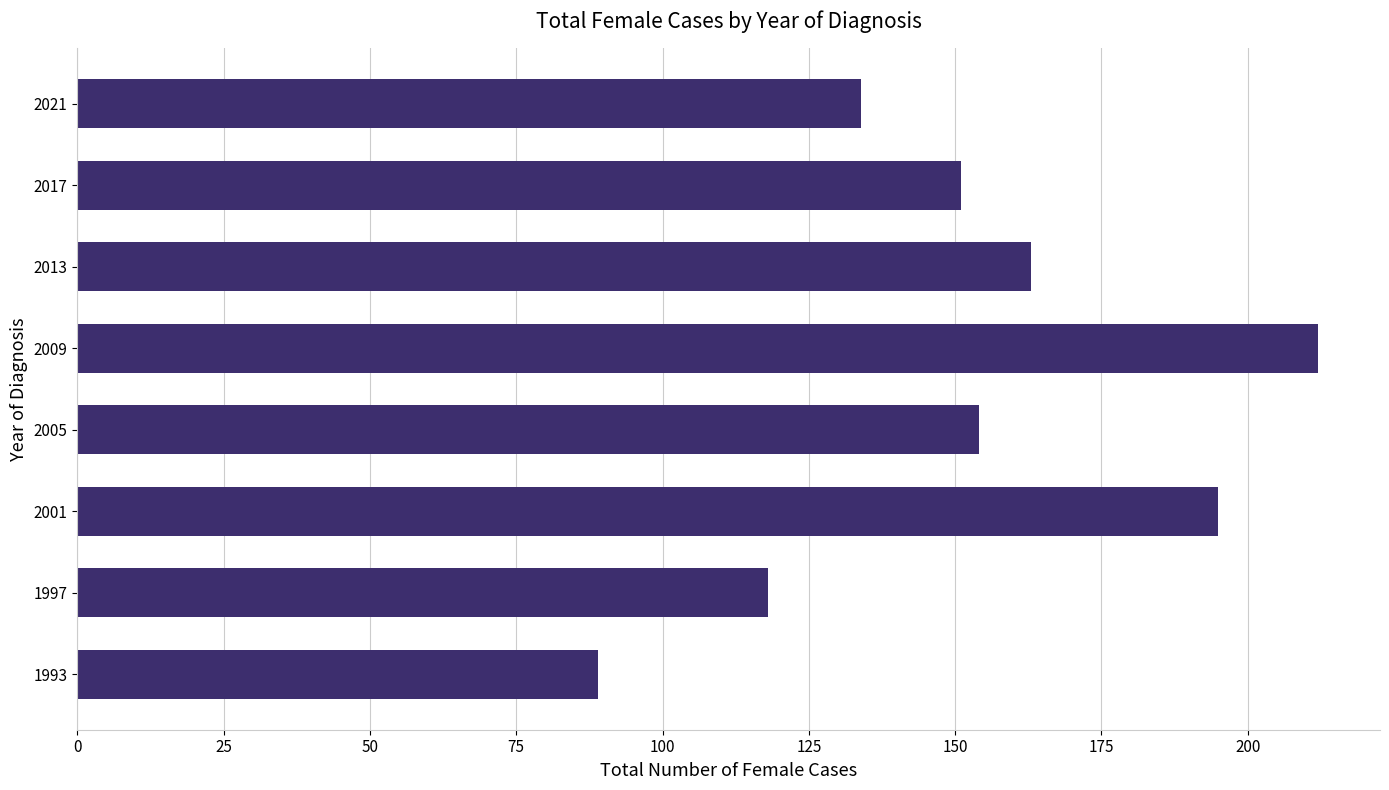

The chart shows a value of 158 at 1997. True or false?

False